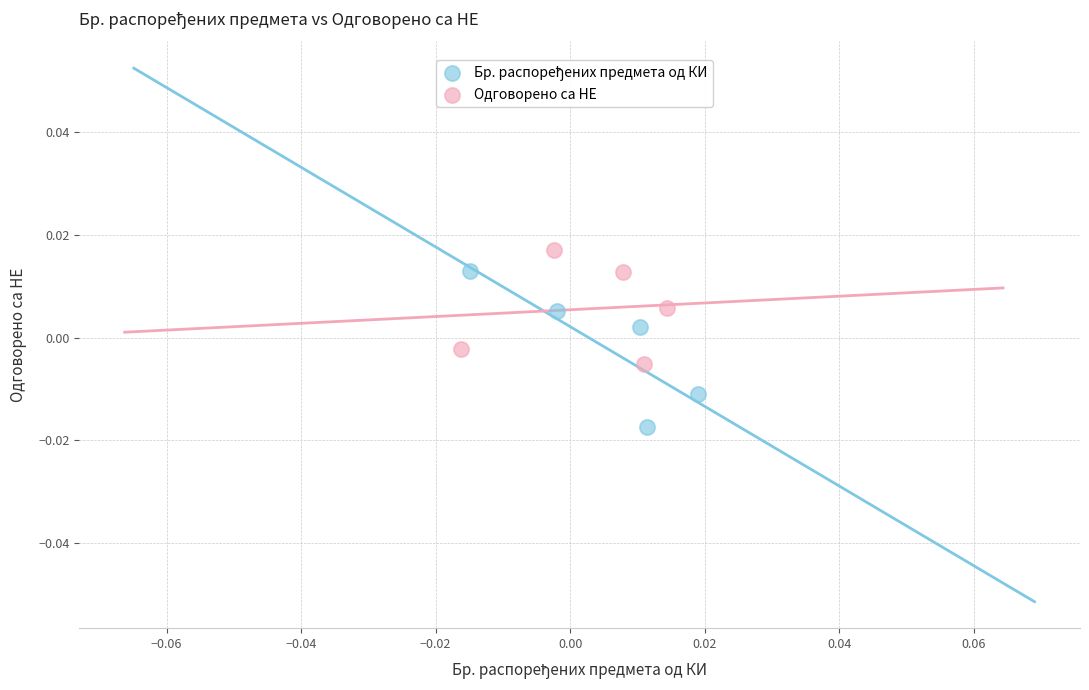

Which series contains the highest Y value?

Одговорено са НЕ